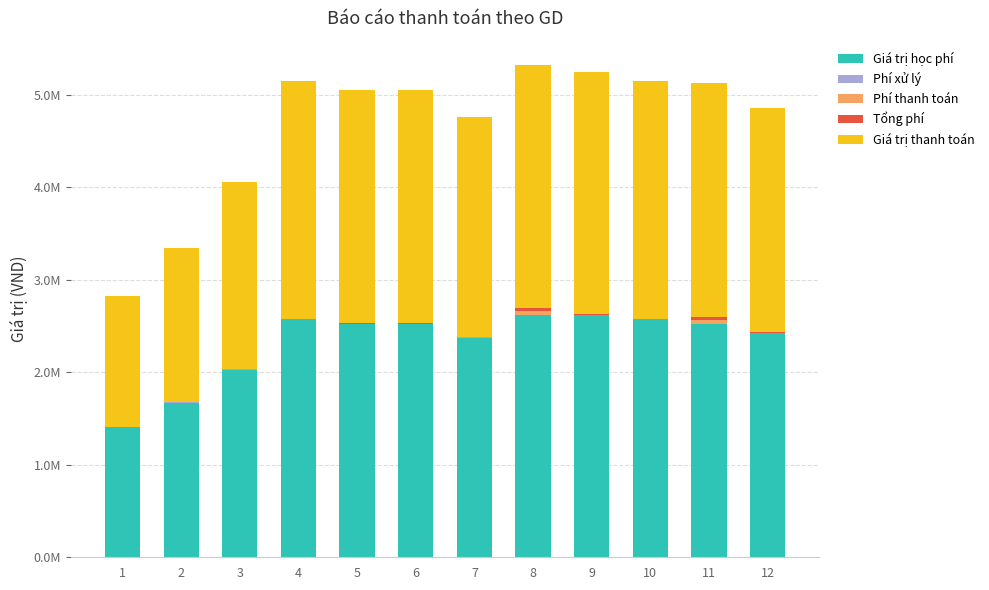

Rank the series at 8 from highest to lowest value.

Giá trị học phí, Giá trị thanh toán, Phí thanh toán, Tổng phí, Phí xử lý